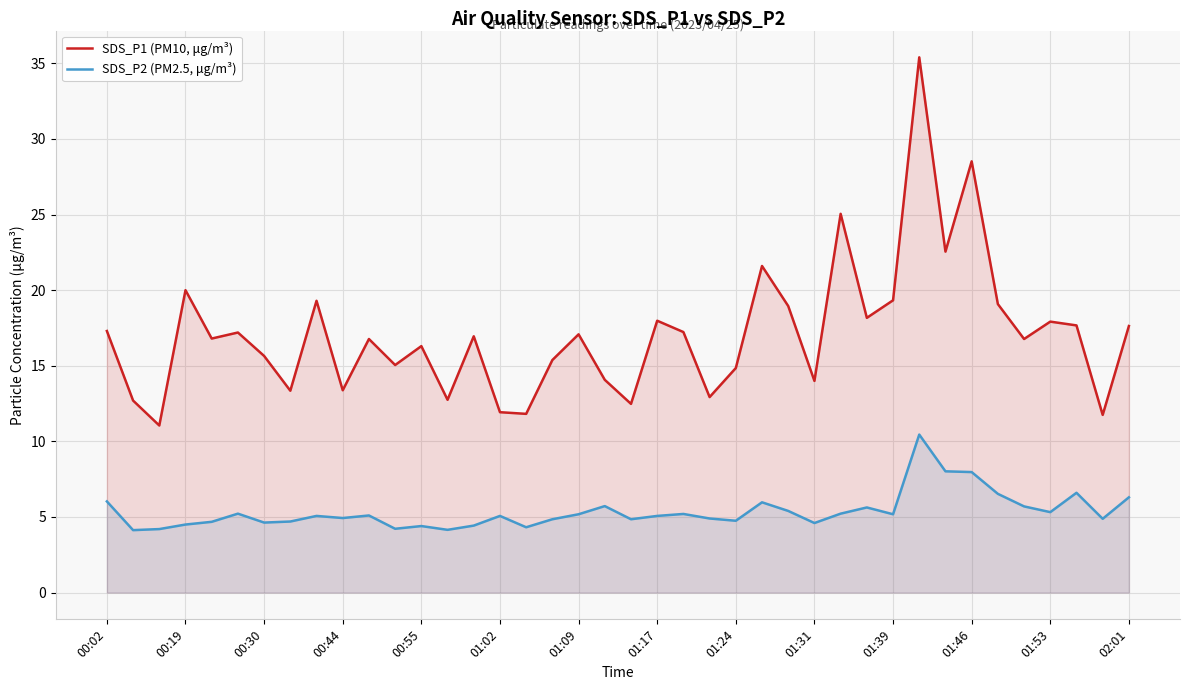

The value of SDS_P2 (PM2.5, μg/m³) at 25 is 2.0. True or false?

False